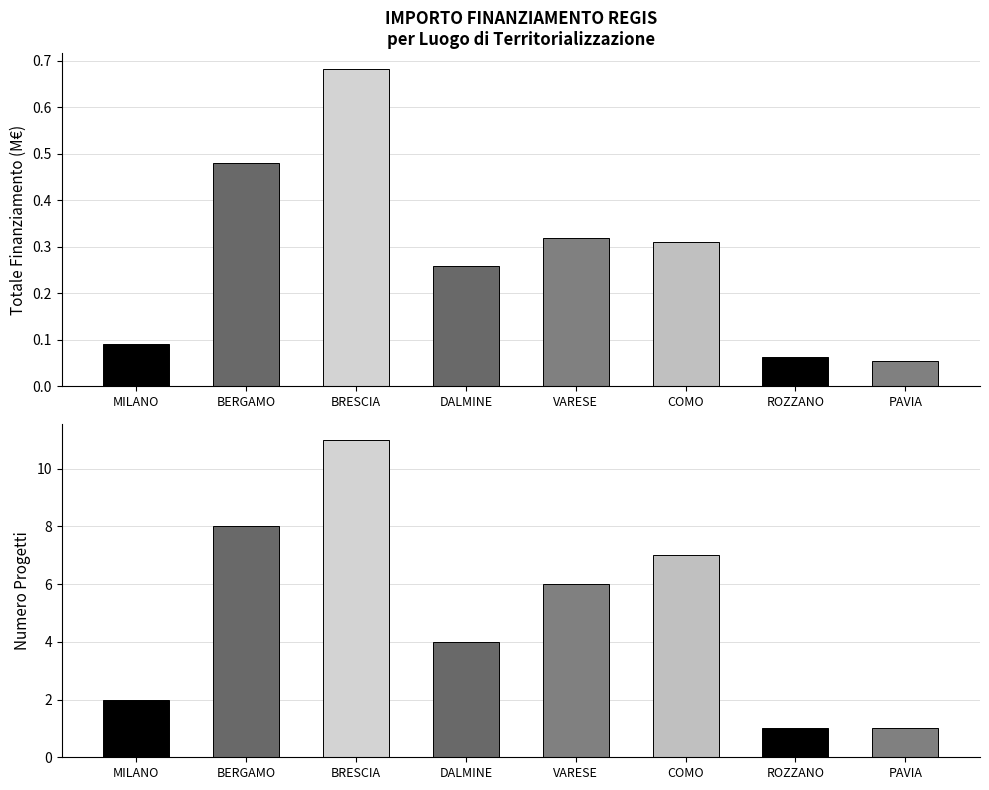

Reading left to right, what are all the values shown in this chart?

Totale Finanziamento (M€): 0.1	0.5	0.7	0.3	0.3	0.3	0.1	0.1
Numero Progetti: 2.0	8.0	11.0	4.0	6.0	7.0	1.0	1.0